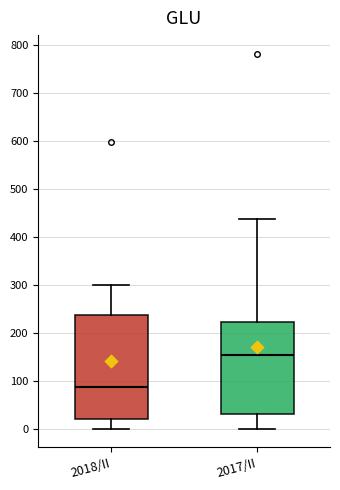

Which box's median line is the highest?

2017/II